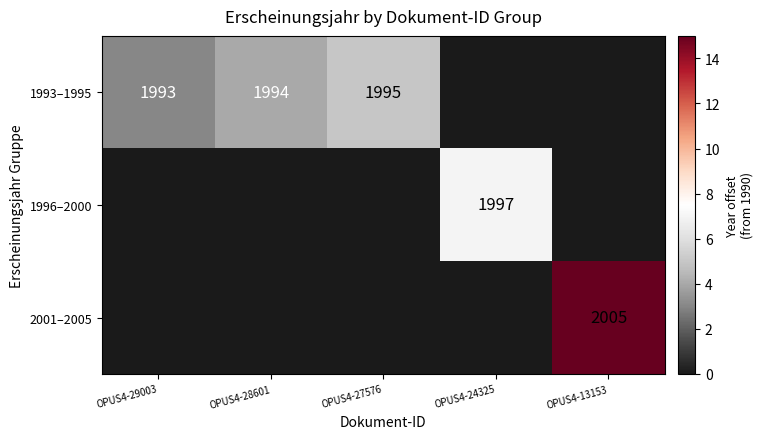

Is the value of 2001–2005 at OPUS4-13153 greater than the value of 1993–1995 at OPUS4-27576?

Yes